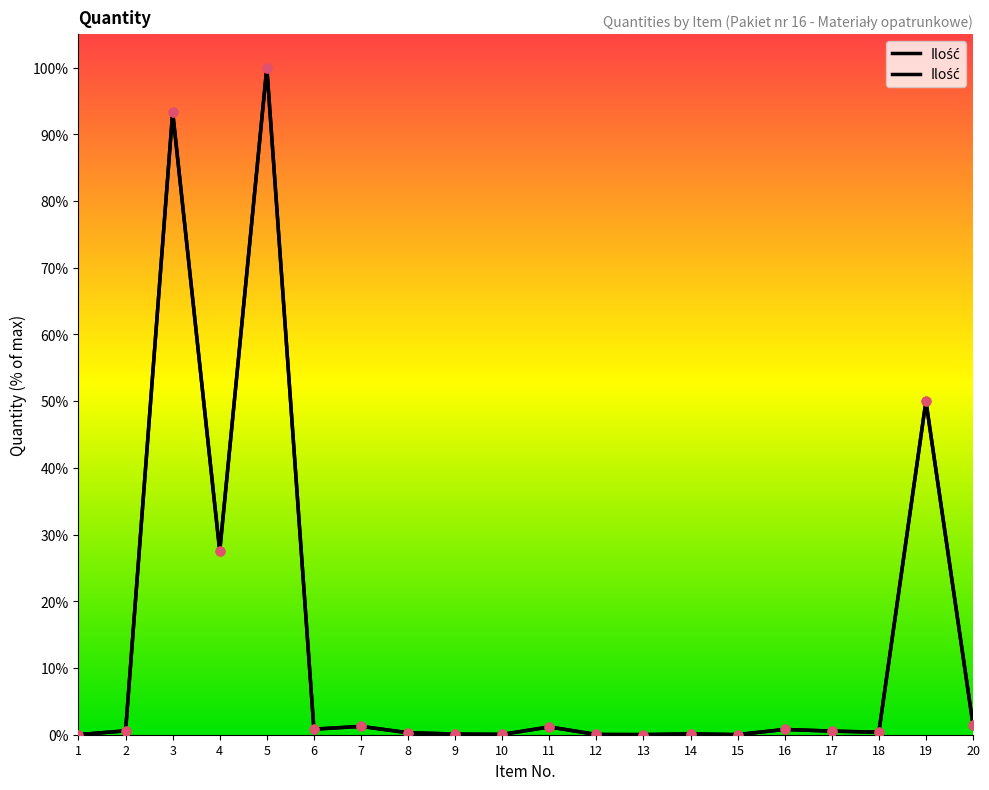

Which has a higher value, 2 or 16?

16